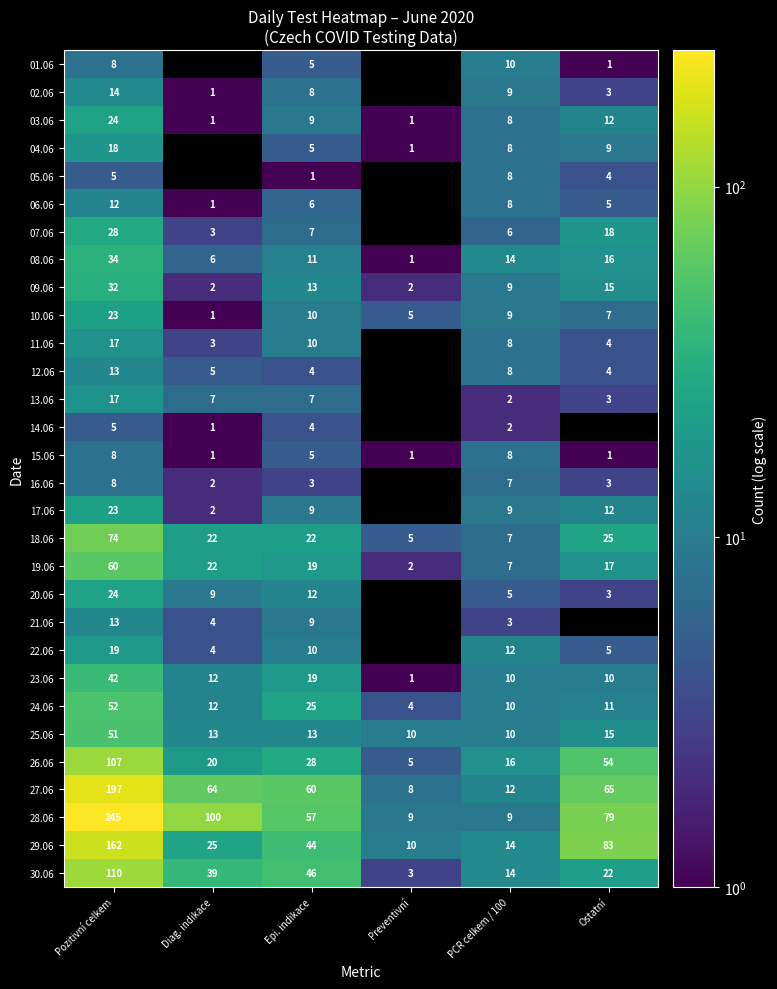

What is the spread (max minus min) of values at Ostatní?

82.0